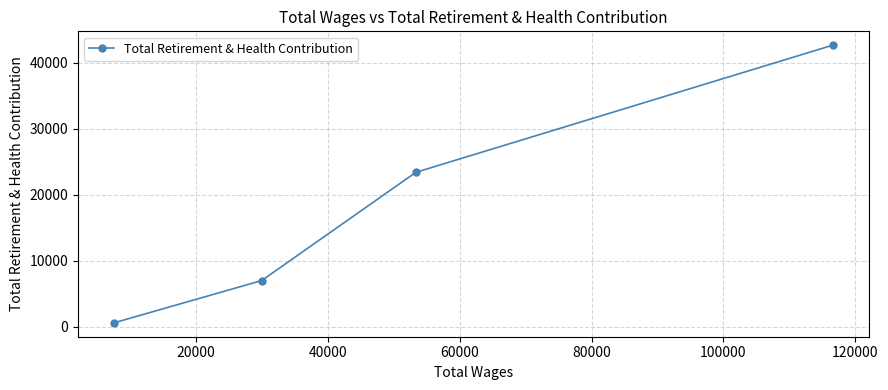

What is the sum of all values?

73596